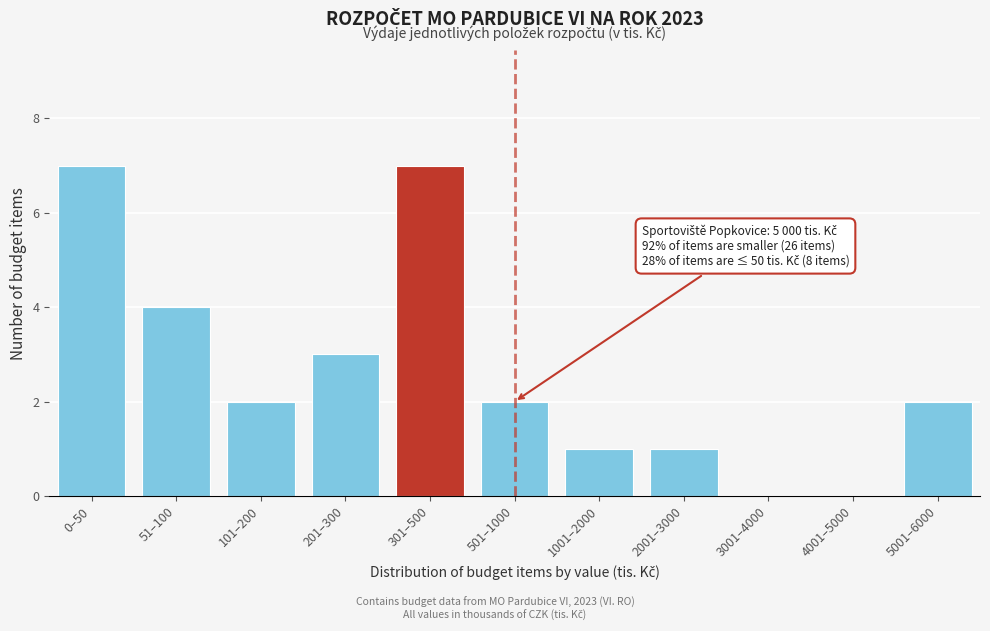

Reading right to left, transcribe all the data shown in this chart.

5001–6000=2	4001–5000=0	3001–4000=0	2001–3000=1	1001–2000=1	501–1000=2	301–500=7	201–300=3	101–200=2	51–100=4	0–50=7